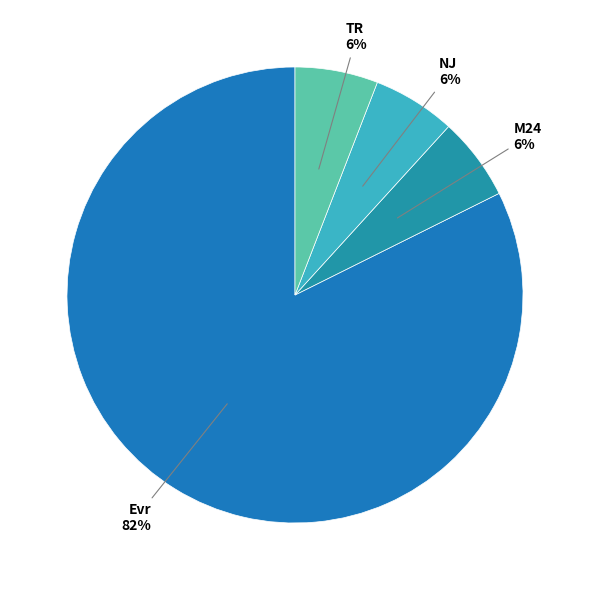

Is there a majority slice in this chart?

Yes